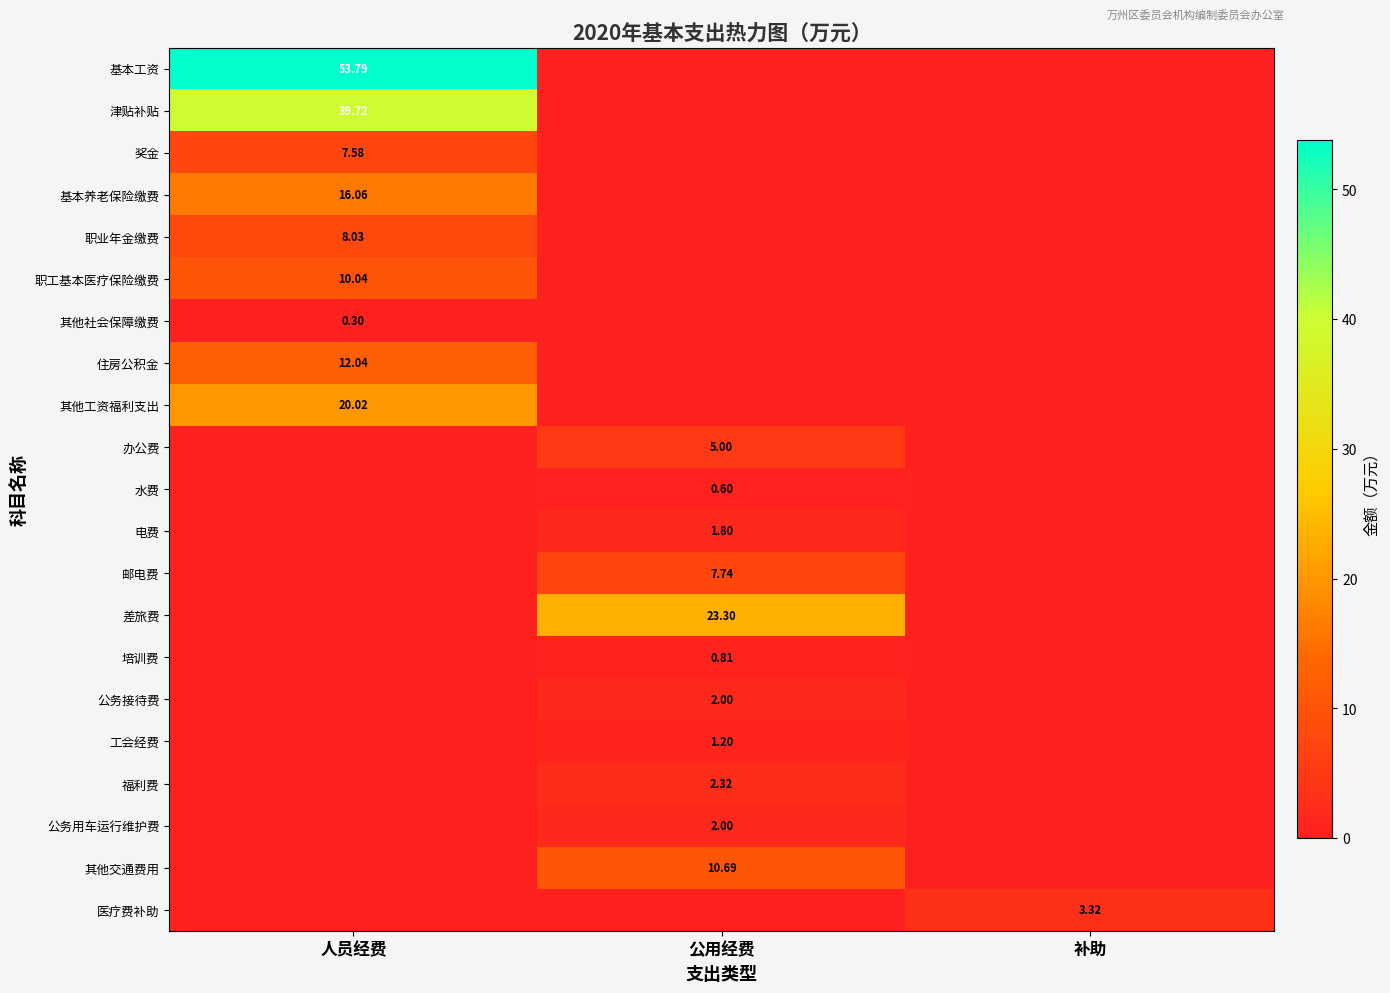

Rank the series by their maximum value, from lowest to highest.

其他社会保障缴费, 水费, 培训费, 工会经费, 电费, 公务接待费, 公务用车运行维护费, 福利费, 医疗费补助, 办公费, 奖金, 邮电费, 职业年金缴费, 职工基本医疗保险缴费, 其他交通费用, 住房公积金, 基本养老保险缴费, 其他工资福利支出, 差旅费, 津贴补贴, 基本工资